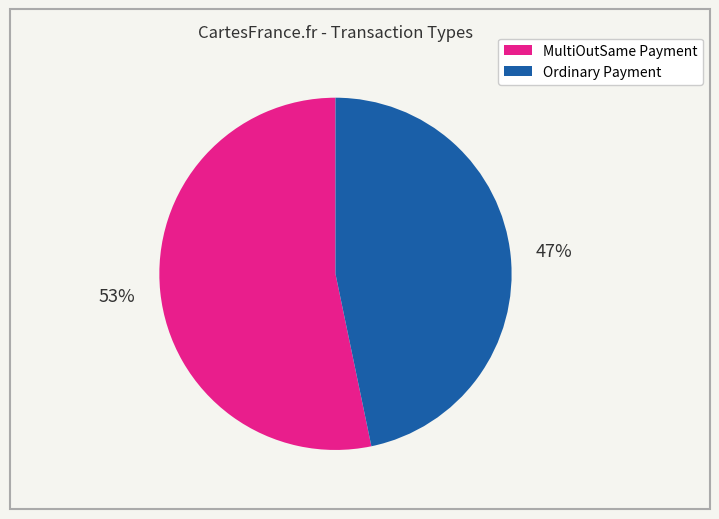

Is the sum of Ordinary Payment and MultiOutSame Payment greater than half?

Yes